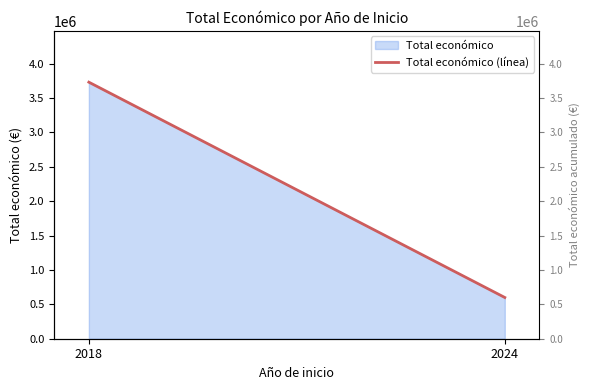

How many lines are shown in the chart?

1